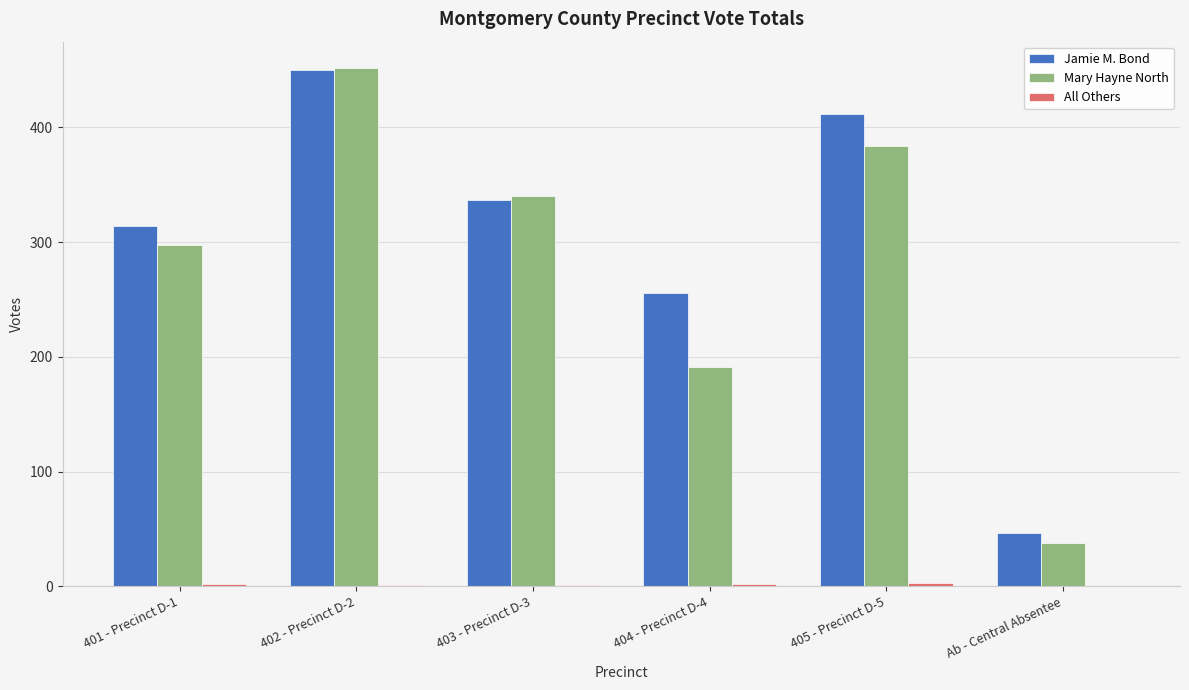

At which category is the sum across all series the highest?

402 - Precinct D-2